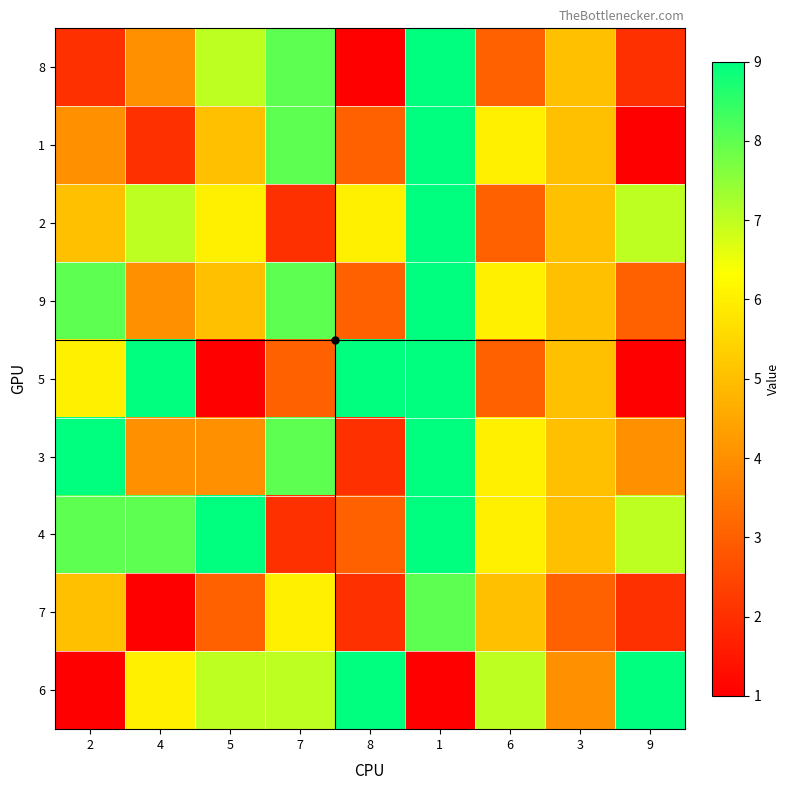

What is the total value across all series at 6?

45